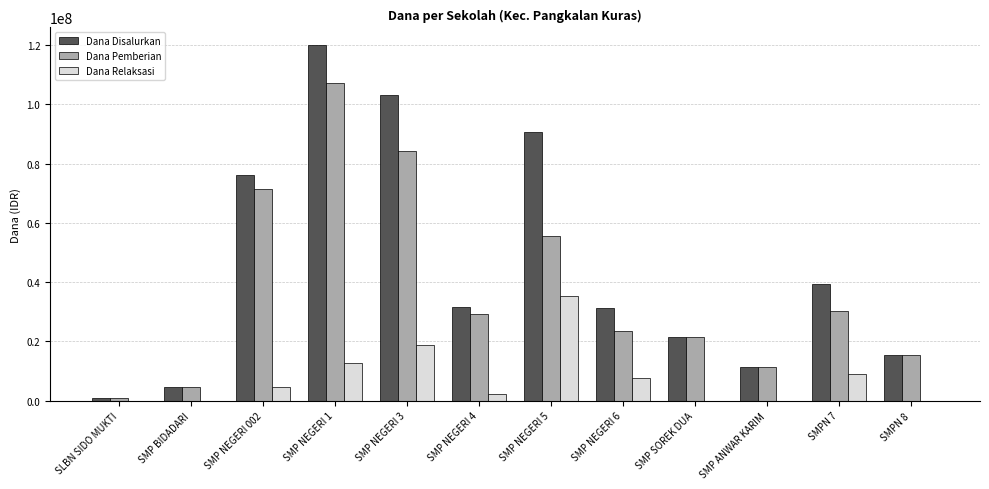

Where is Dana Disalurkan nearest to the value 60375000?

SMP NEGERI 002